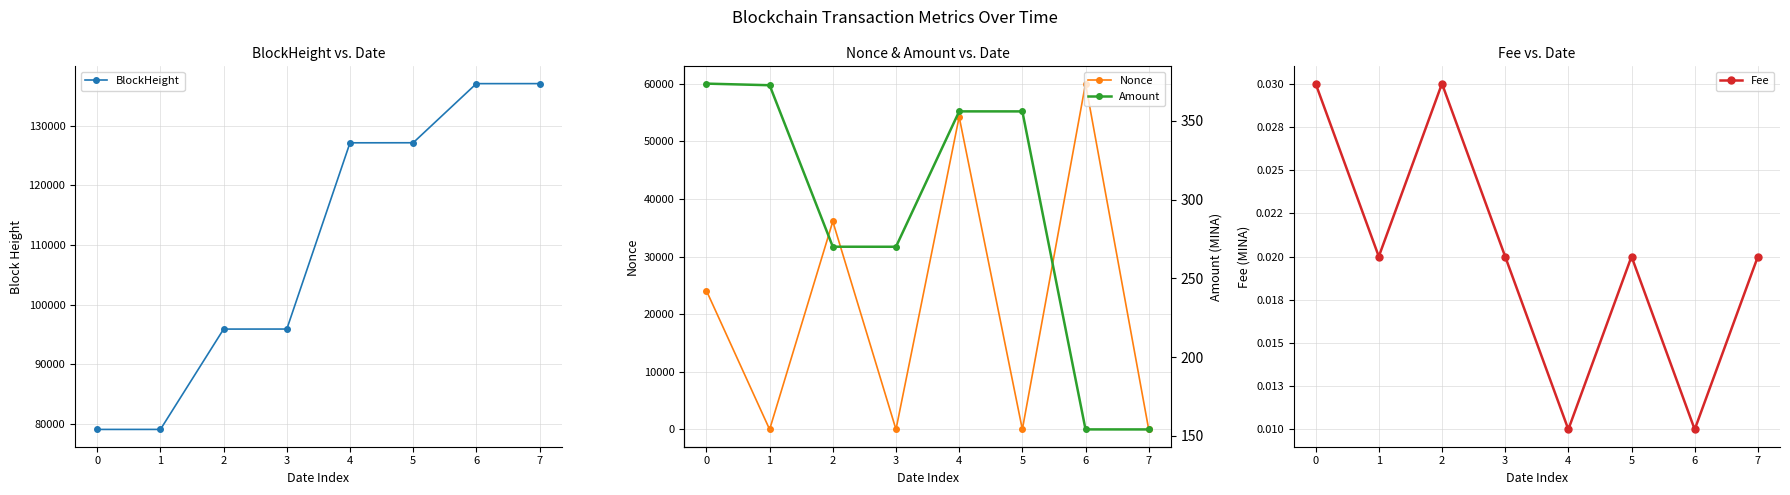

What is the total value across all series at 6?

197215.1